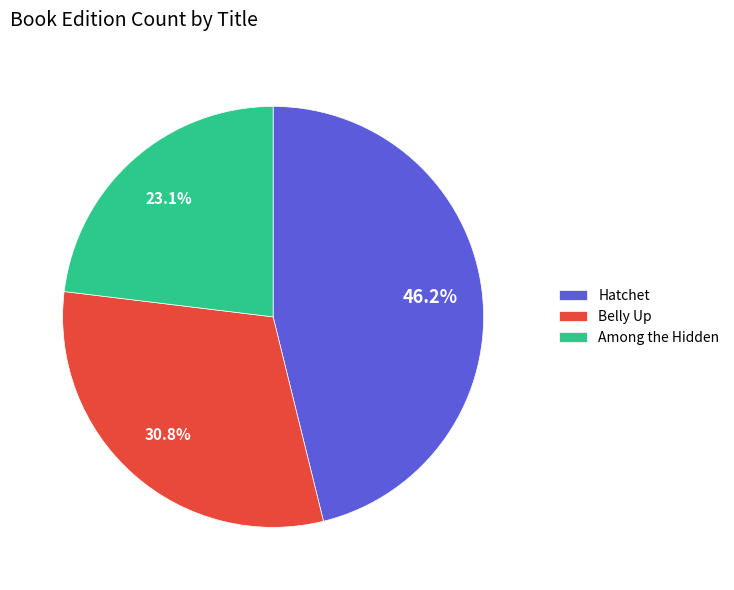

Combined, do Belly Up and Among the Hidden account for over 50%?

Yes